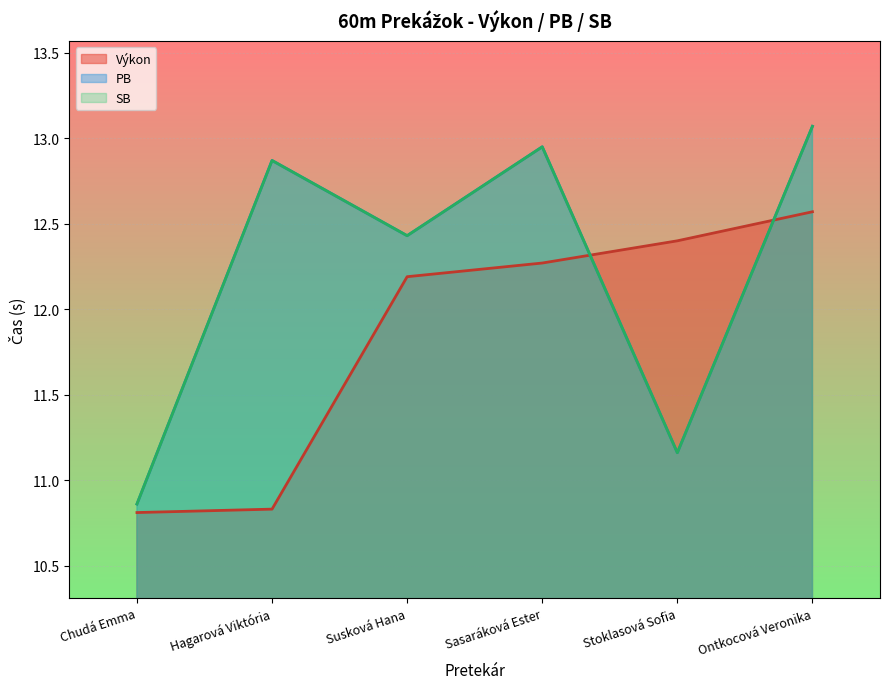

What is the label of the 3rd point from the right?

Sasaráková Ester